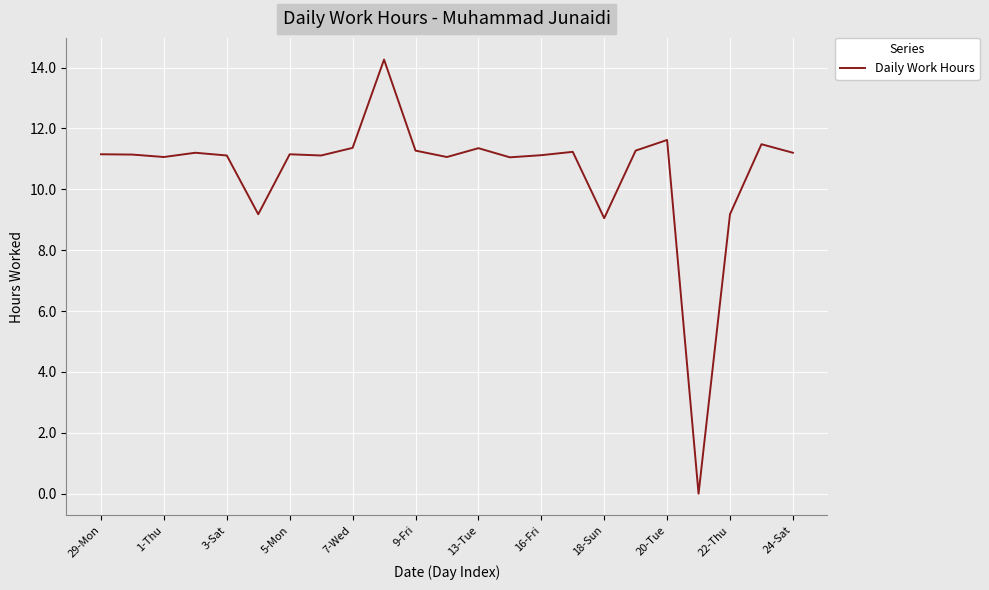

How many values are above zero?

22